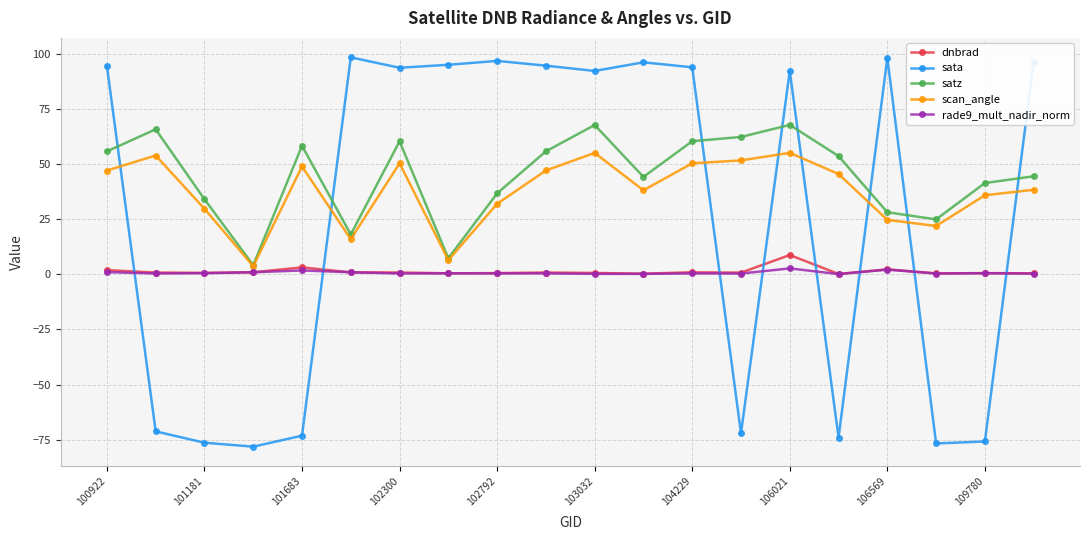

How many data points in satz are less than 53?

10